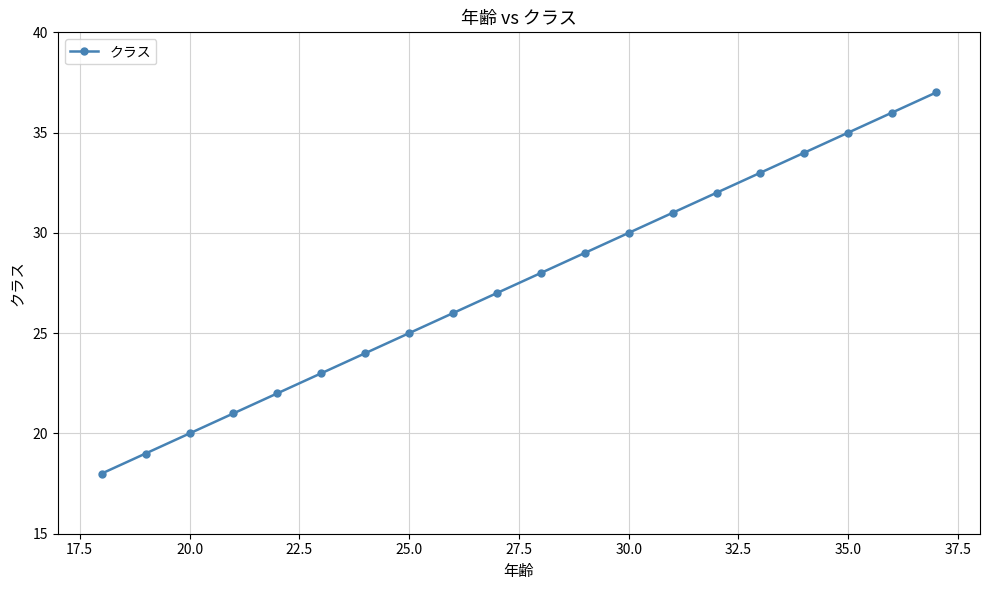

How many series are shown in this chart?

1